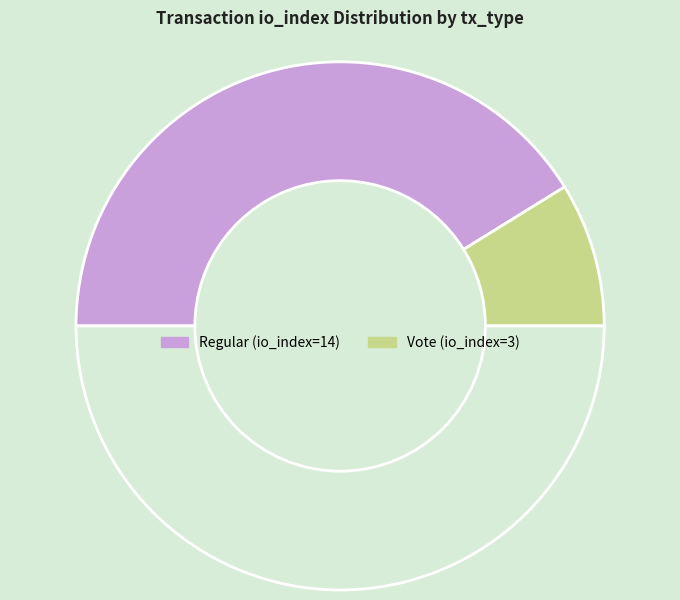

Count the number of slices in the pie.

3